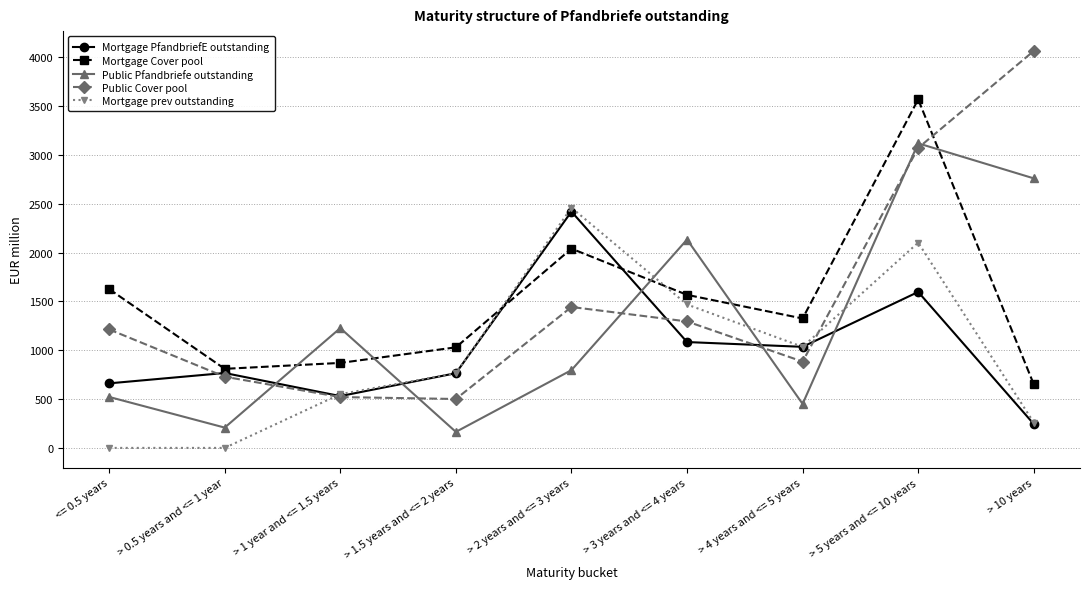

What position from the right is <= 0.5 years?

9